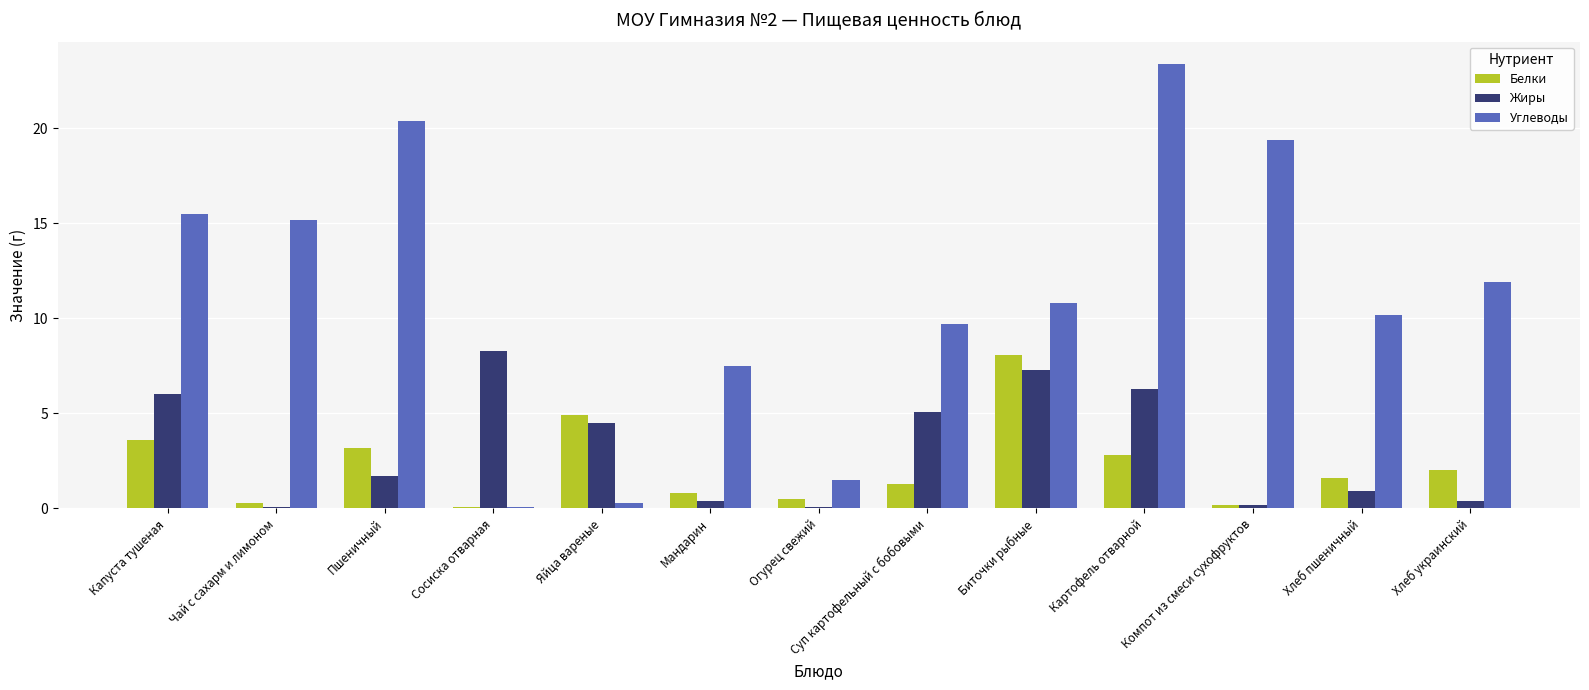

Reading left to right, transcribe all the data shown in this chart.

Белки: Капуста тушеная=3.6	Чай с сахарм и лимоном=0.3	Пшеничный=3.2	Сосиска отварная=0.1	Яйца вареные=4.9	Мандарин=0.8	Огурец свежий=0.5	Суп картофельный с бобовыми=1.3	Биточки рыбные=8.1	Картофель отварной=2.8	Компот из смеси сухофруктов=0.2	Хлеб пшеничный=1.6	Хлеб украинский=2.0
Жиры: Капуста тушеная=6.0	Чай с сахарм и лимоном=0.1	Пшеничный=1.7	Сосиска отварная=8.3	Яйца вареные=4.5	Мандарин=0.4	Огурец свежий=0.1	Суп картофельный с бобовыми=5.1	Биточки рыбные=7.3	Картофель отварной=6.3	Компот из смеси сухофруктов=0.2	Хлеб пшеничный=0.9	Хлеб украинский=0.4
Углеводы: Капуста тушеная=15.5	Чай с сахарм и лимоном=15.2	Пшеничный=20.4	Сосиска отварная=0.1	Яйца вареные=0.3	Мандарин=7.5	Огурец свежий=1.5	Суп картофельный с бобовыми=9.7	Биточки рыбные=10.8	Картофель отварной=23.4	Компот из смеси сухофруктов=19.4	Хлеб пшеничный=10.2	Хлеб украинский=11.9